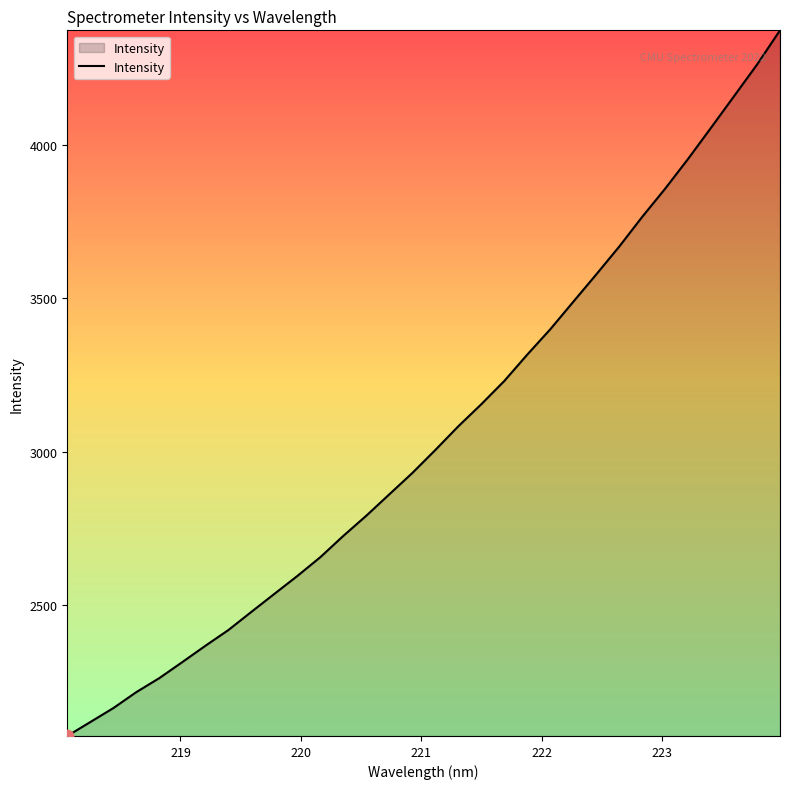

What is the difference between the maximum and minimum values?

2300.9